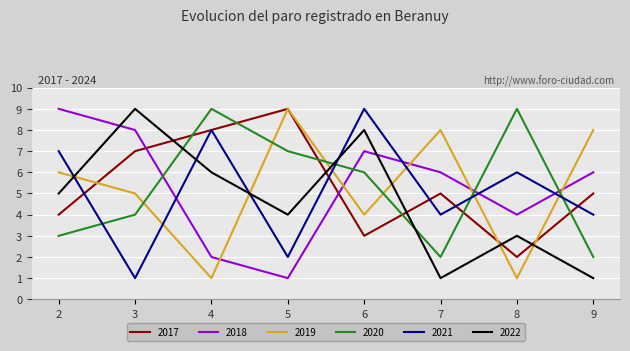

What is the difference between the highest and lowest values at 2?

6